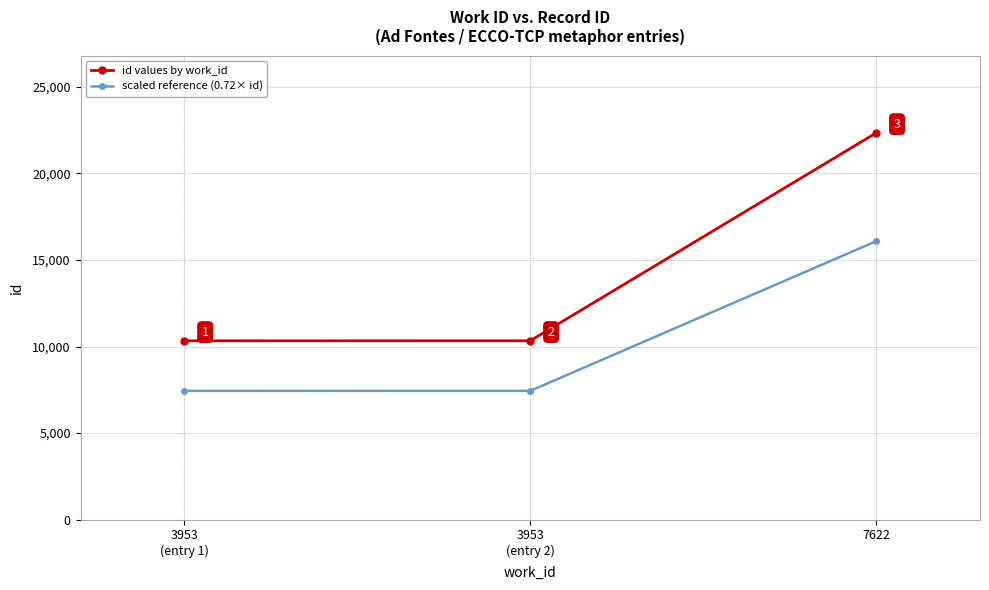

What are all the series names shown in the legend?

id values by work_id, scaled reference (0.72× id)